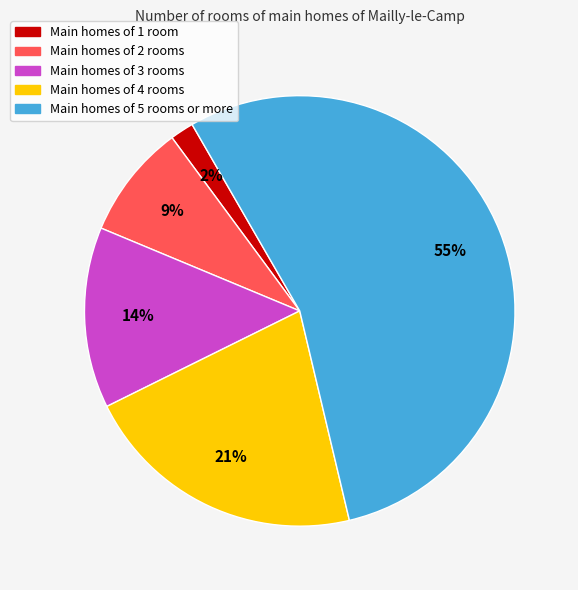

Which slice represents more than half of the pie?

Main homes of 5 rooms or more